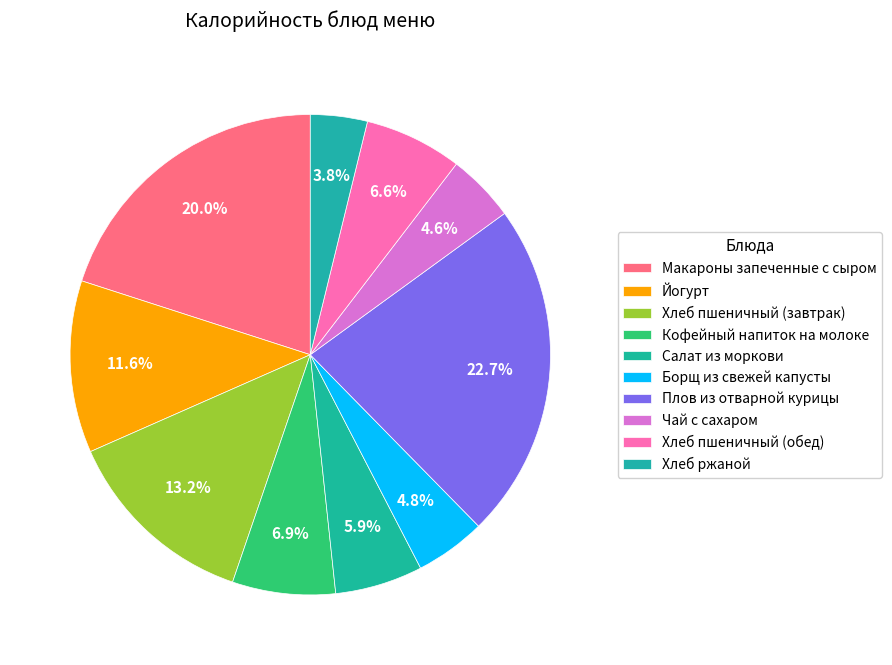

Is there any slice that represents more than half of the pie?

No